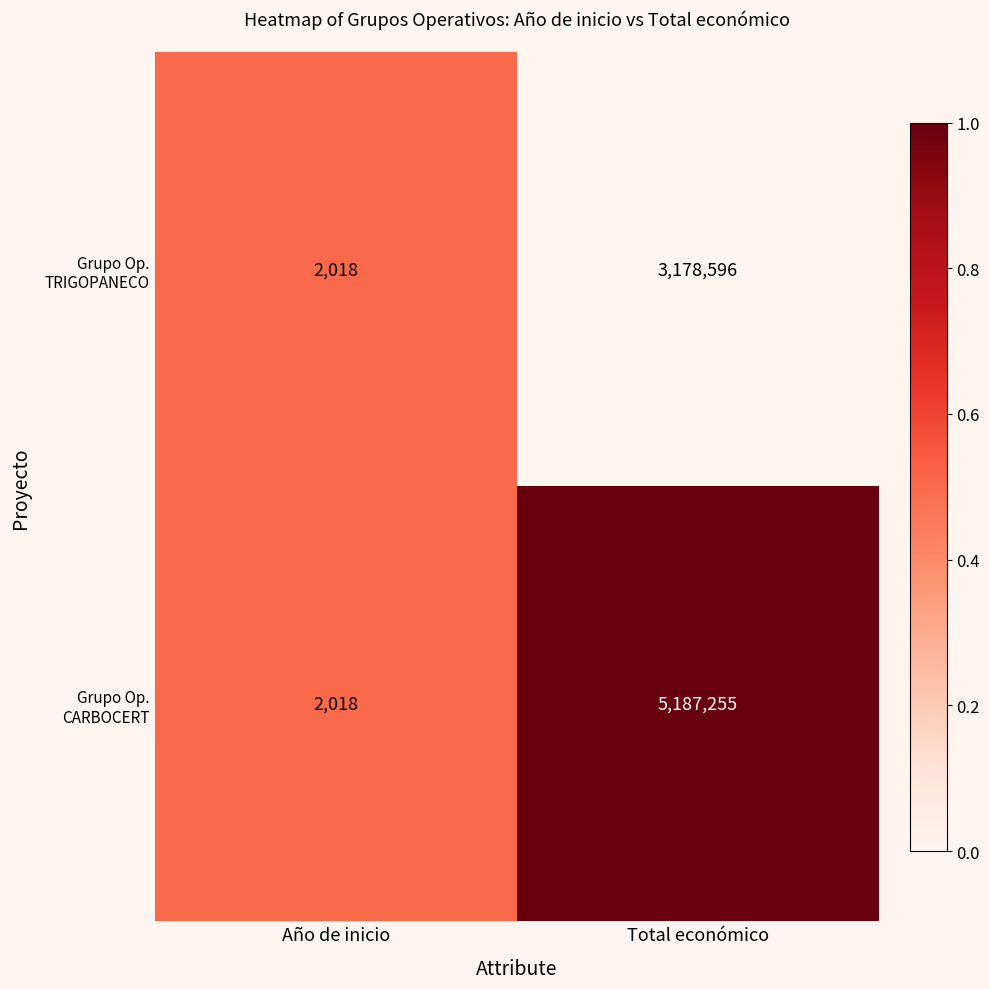

At which category is the sum across all series the highest?

Total económico